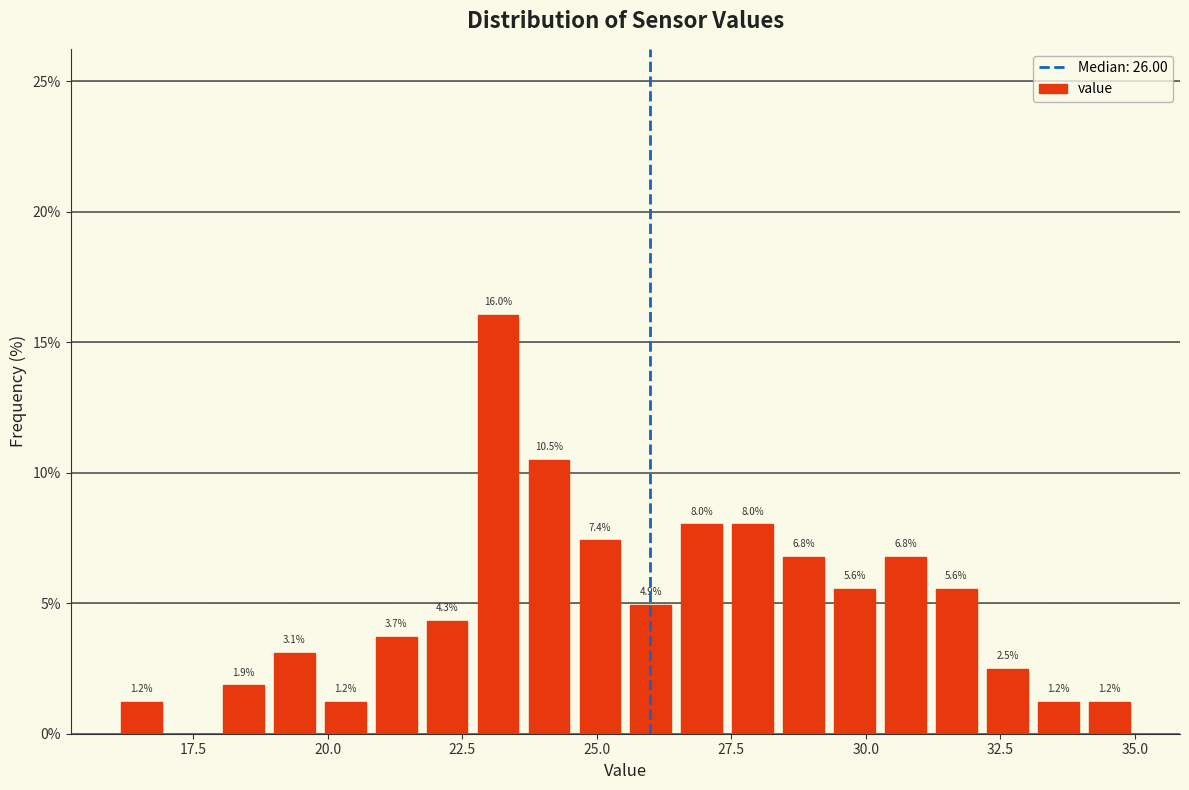

Read against the x-axis, roughly where is the centre of the tallest bar?

23.0